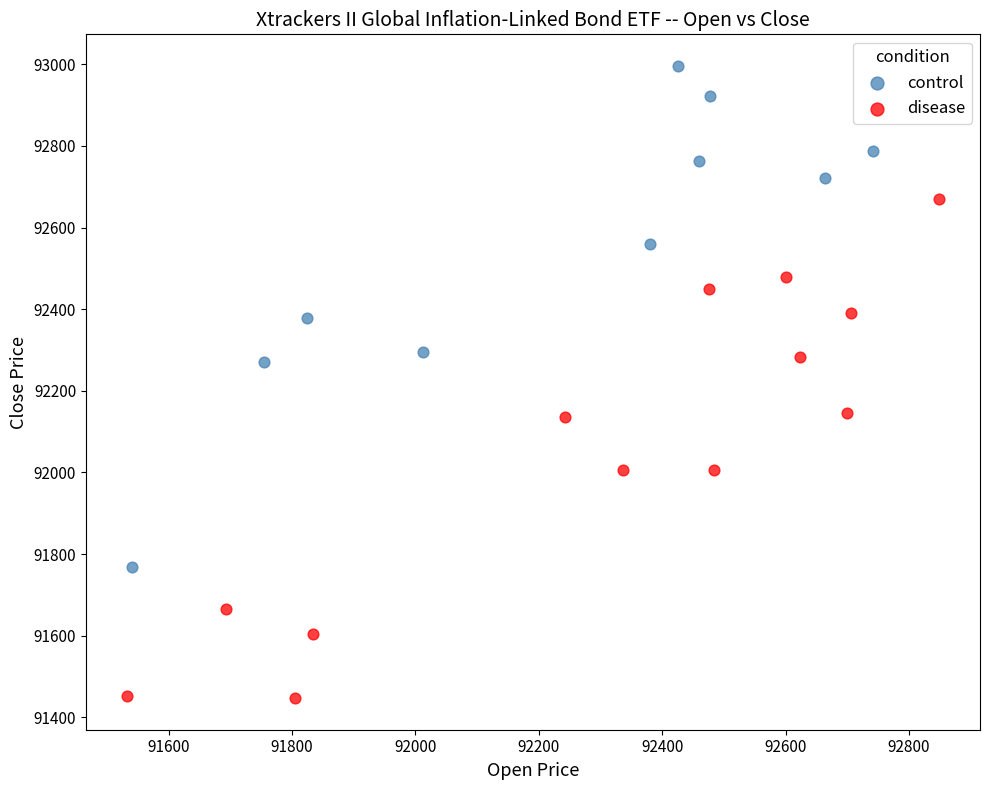

Which series contains the highest Y value?

control